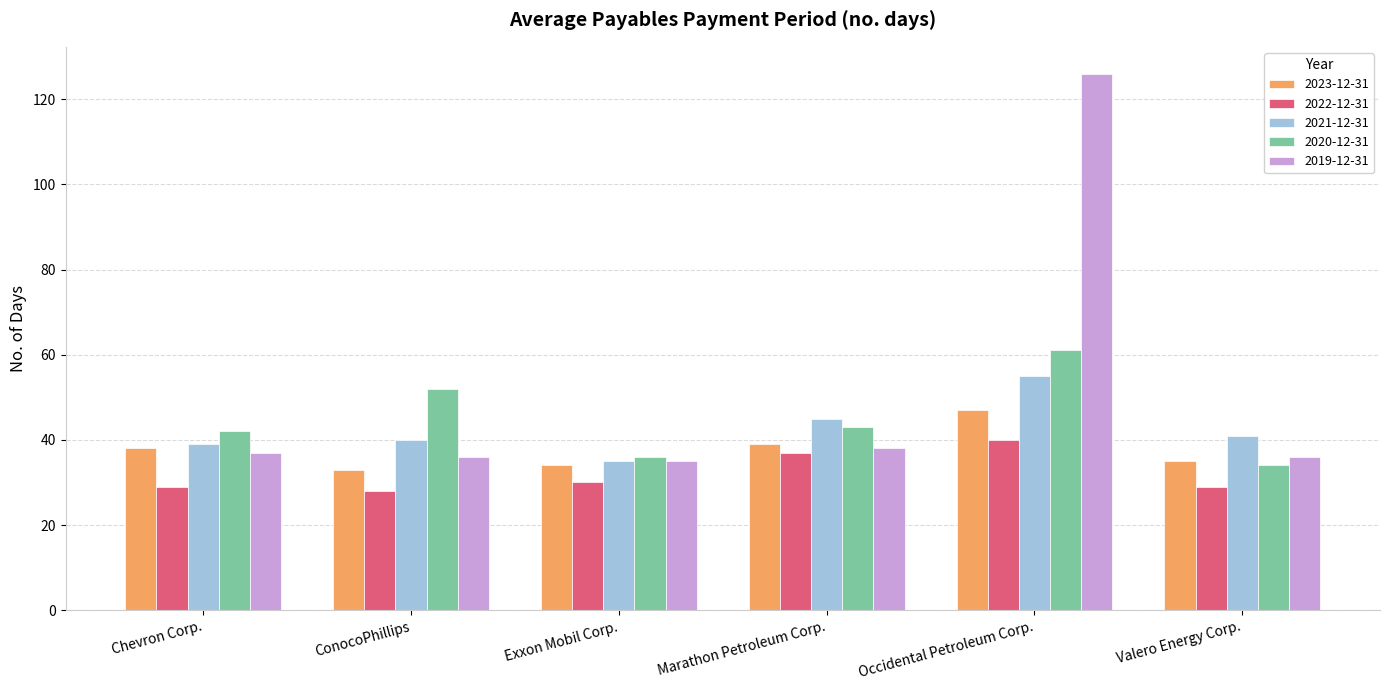

List the series in order of their peak value, lowest first.

2022-12-31, 2023-12-31, 2021-12-31, 2020-12-31, 2019-12-31